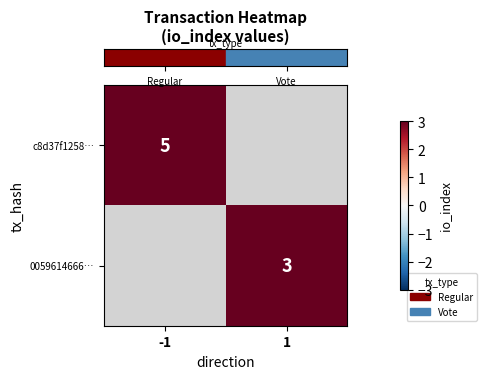

List the labels in order of row_0 value, largest first.

-1, 1